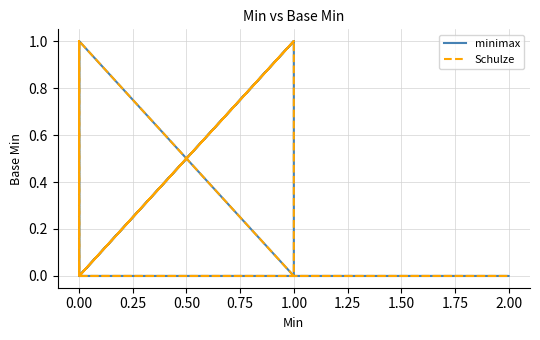

In minimax, how many points are higher than both neighbors (excluding endpoints)?

4